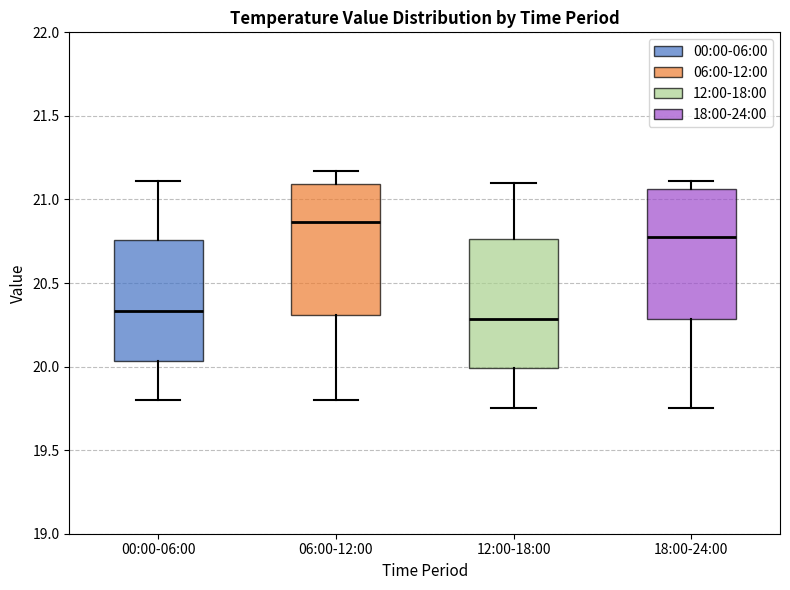

Reading left to right, read every box against the y-axis: the position of its median line, the range the box covers, and the ends of its whiskers. The values are not printed on the chart, so give them approximately, as read against the axis.

00:00-06:00: median 20.35, box 20.05 to 20.75, whiskers 19.80 to 21.10
06:00-12:00: median 20.85, box 20.30 to 21.10, whiskers 19.80 to 21.15
12:00-18:00: median 20.30, box 20.00 to 20.75, whiskers 19.75 to 21.10
18:00-24:00: median 20.80, box 20.30 to 21.05, whiskers 19.75 to 21.10